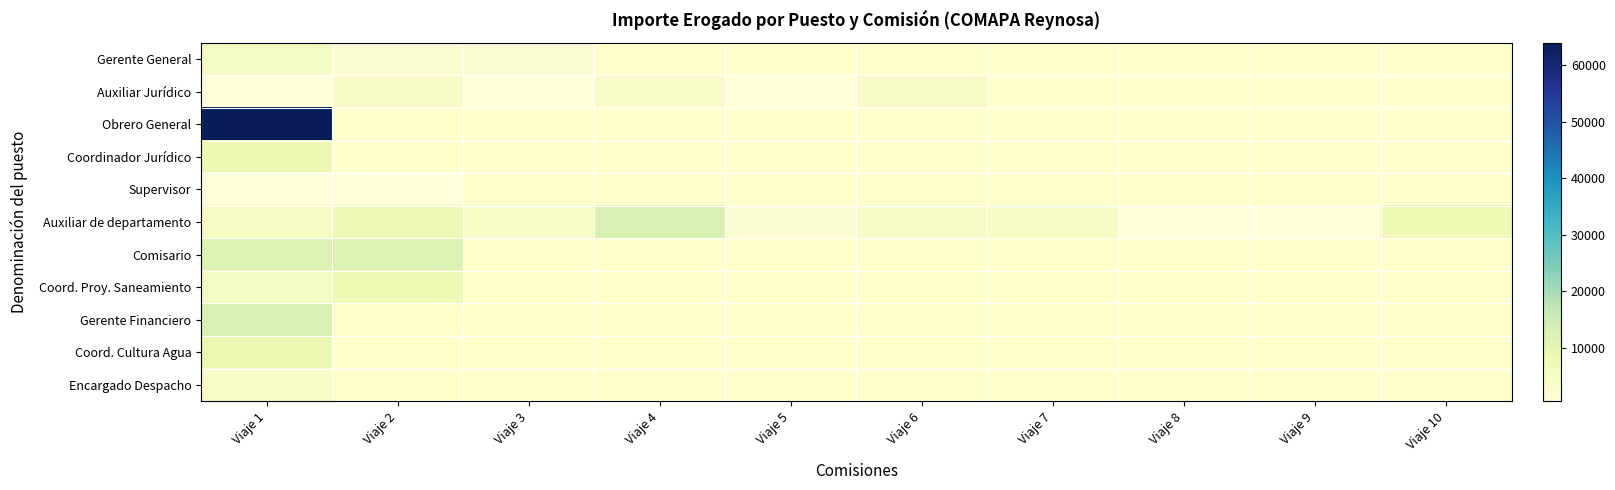

At how many categories does at least one series exceed 4493?

6